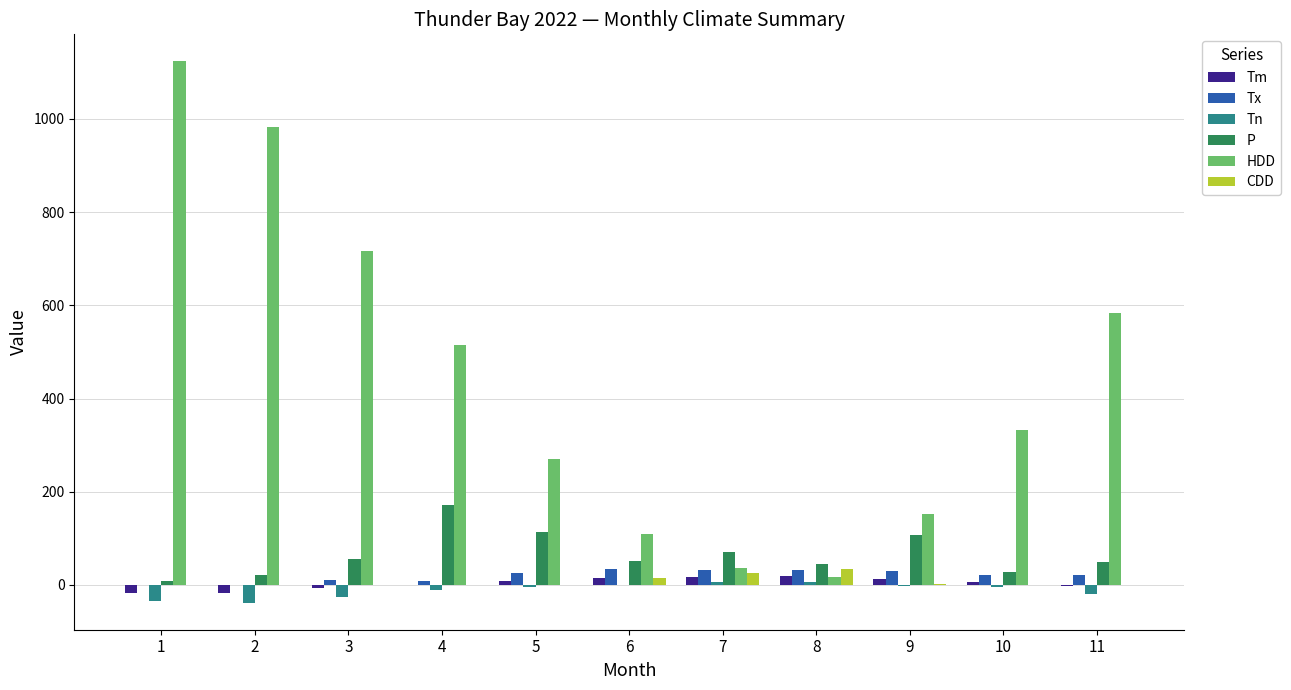

At which label does Tn first exceed -5?

5